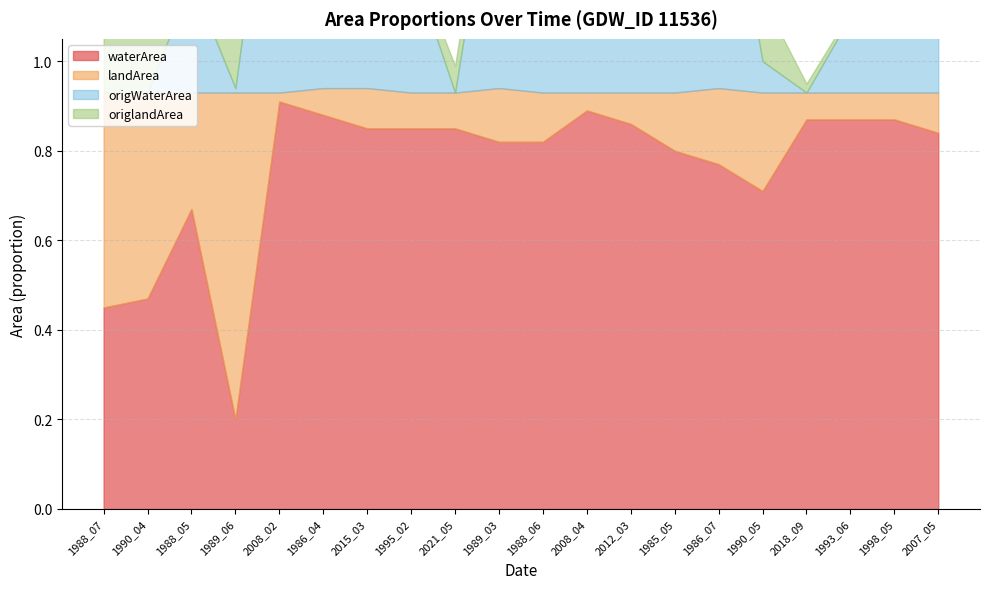

Which category has the highest value across all series?

2008_02